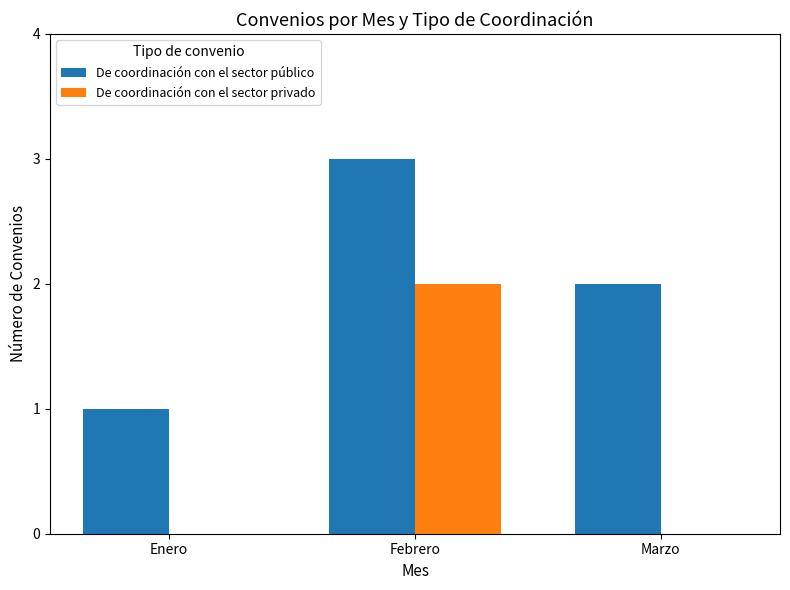

Is it true that De coordinación con el sector privado equals 0 at Enero?

True